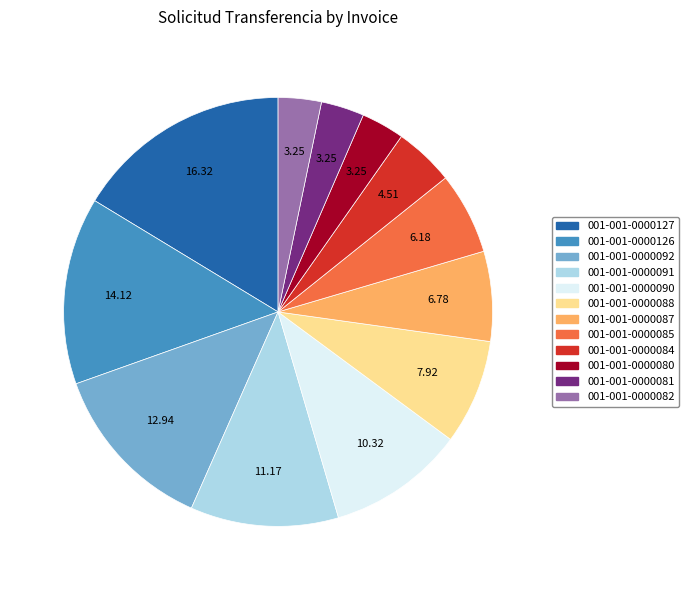

Which has a higher value, 001-001-0000088 or 001-001-0000082?

001-001-0000088